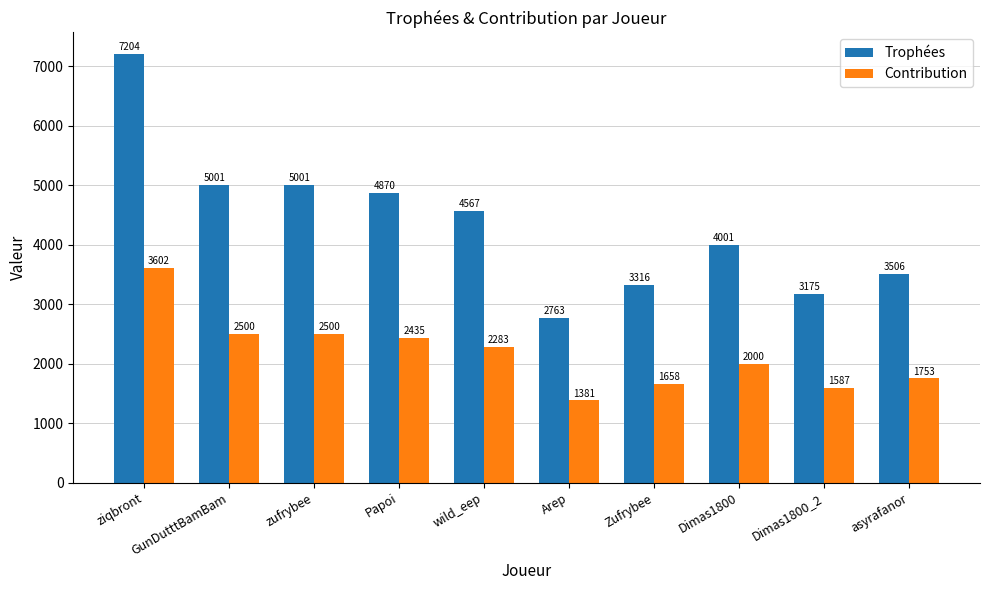

What is the value of the Trophées bar at the 8th from the left?

4001